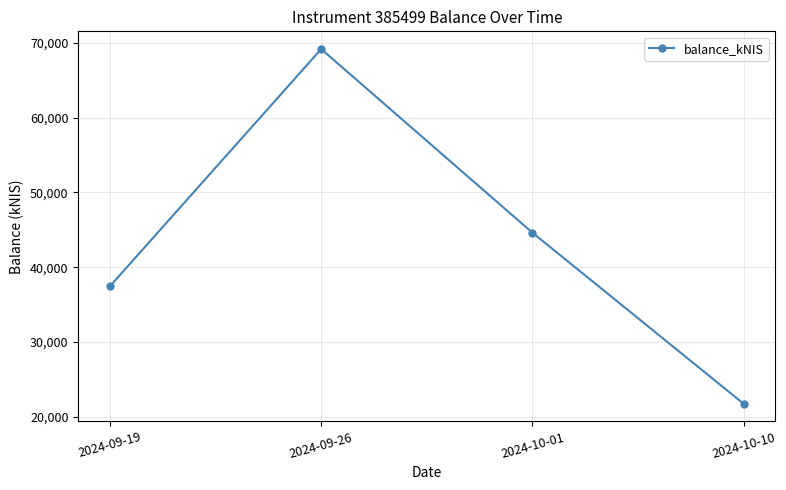

Approximately how many times larger is the value at 2024-09-26 compared to 2024-09-19?

1.8